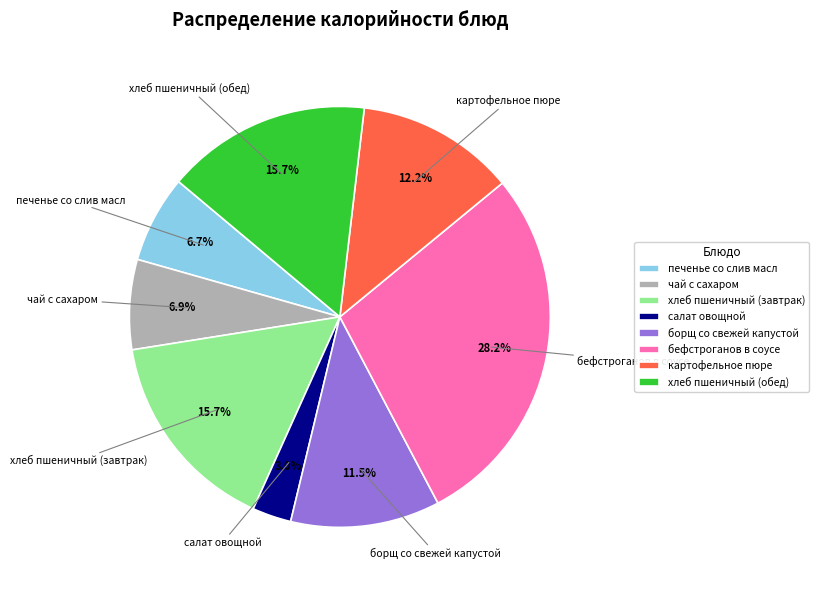

What is the smallest slice in the pie chart?

салат овощной